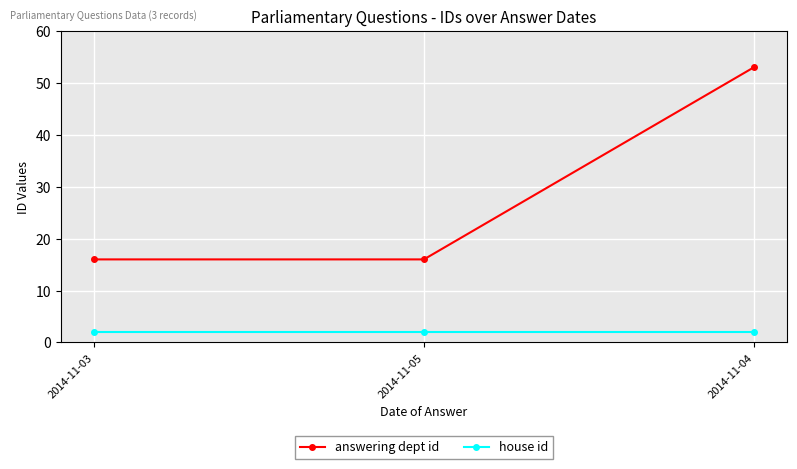

Which series has the widest spread of values?

answering dept id